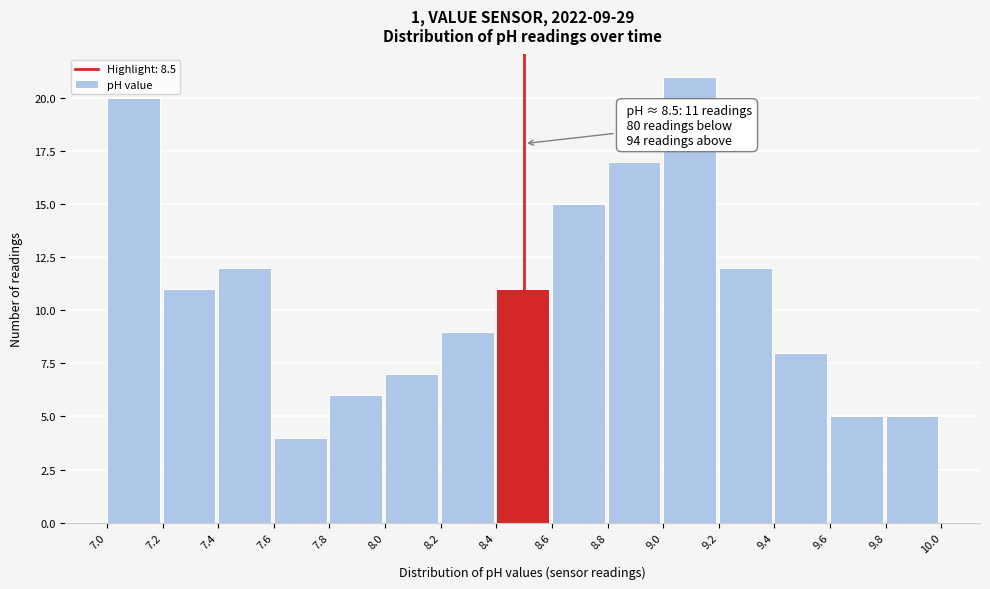

Which range on the x-axis has the tallest bar?

9.0 to 9.2